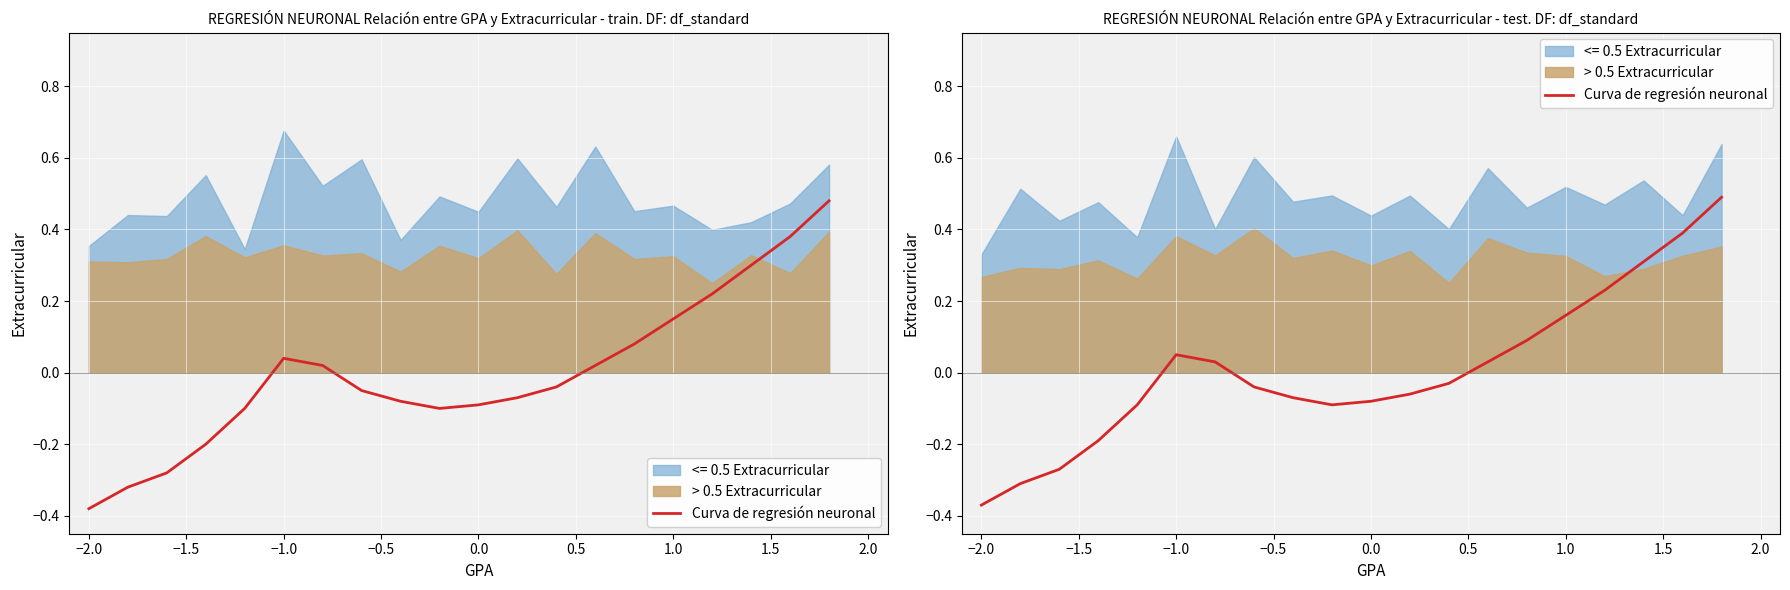

The value at −1.5 is -0.2. True or false?

False